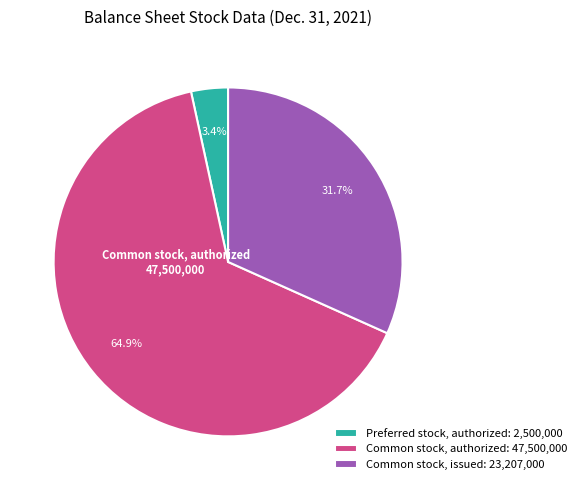

Is the sum of Preferred stock, authorized: 2,500,000 and Common stock, issued: 23,207,000 greater than half?

No